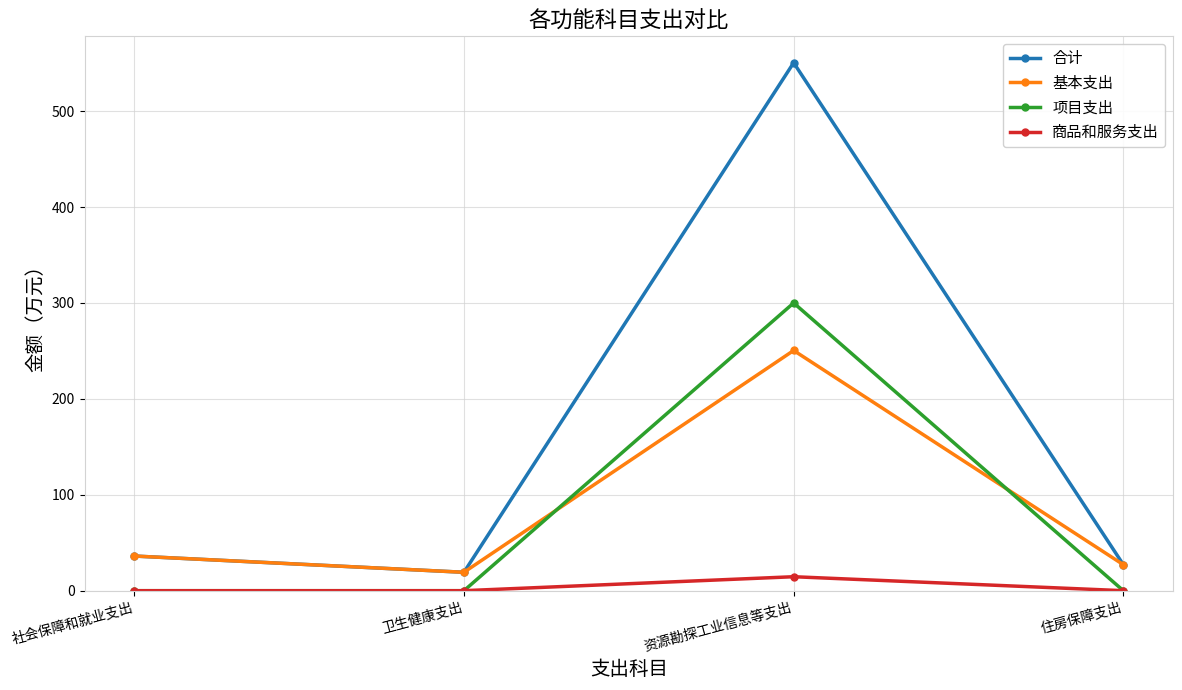

Which series has the largest range (max minus min)?

合计